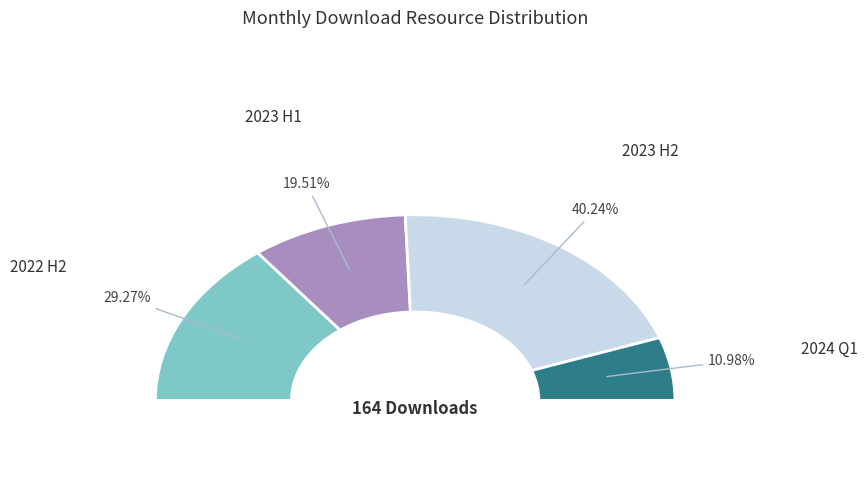

Does any single category account for the majority?

No